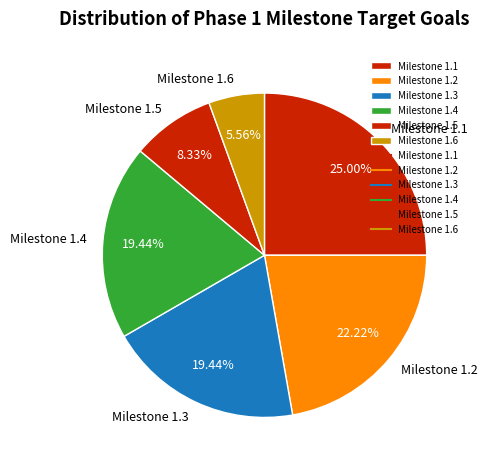

What is the ratio of the value at Milestone 1.3 to the value at Milestone 1.4?

1.0